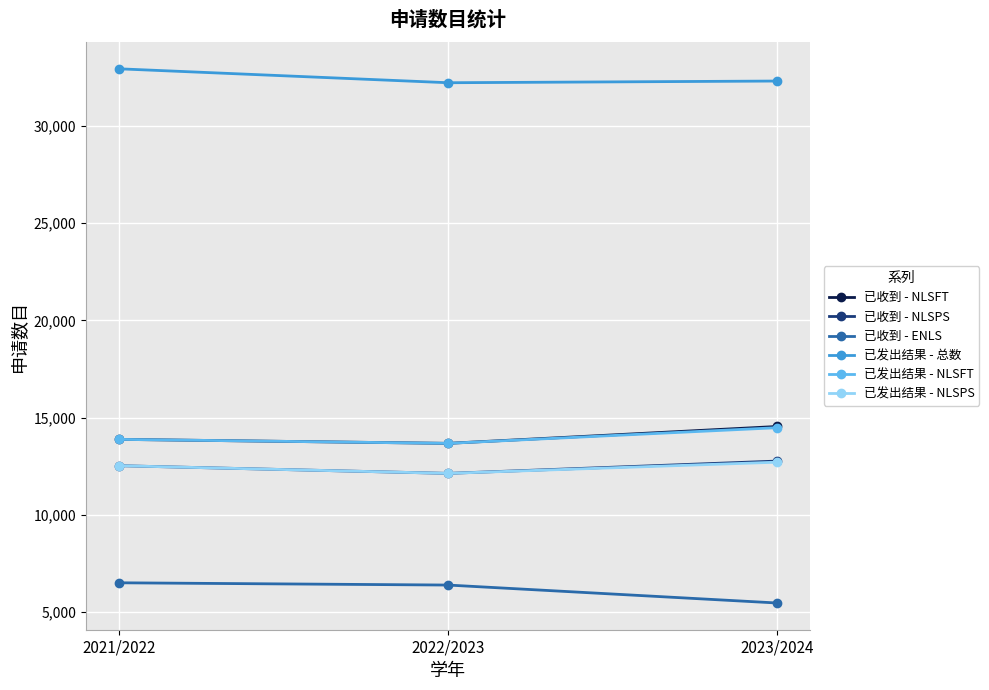

Is the value of 已发出结果 - 总数 at 2023/2024 greater than the value of 已发出结果 - NLSFT at 2022/2023?

Yes